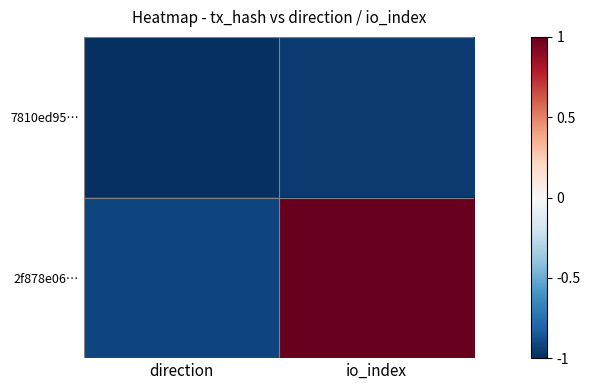

List the series in order of their peak value, highest first.

2f878e06…, 7810ed95…